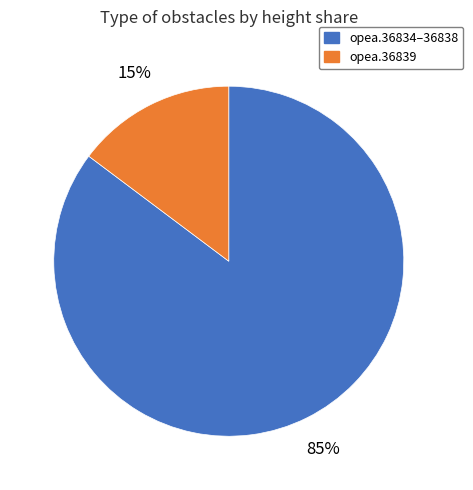

Which category has the smallest portion of the pie?

opea.36839